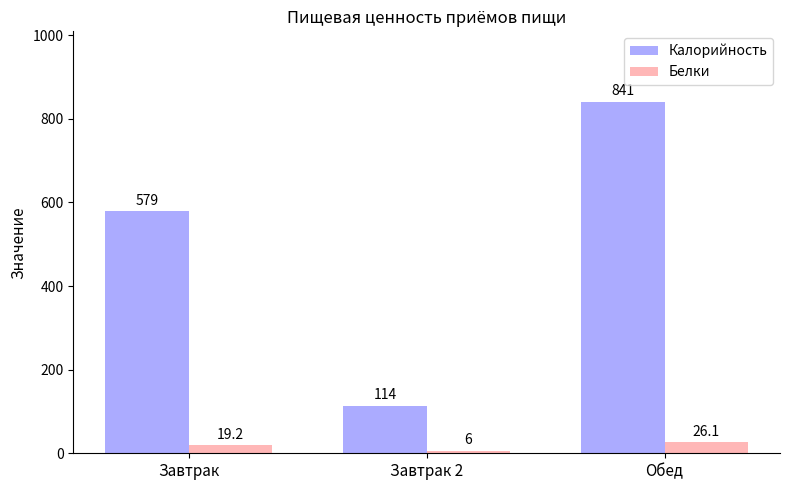

Reading right to left, extract all data points from this chart.

Калорийность: 841.1	114.0	579.0
Белки: 26.1	6.0	19.2